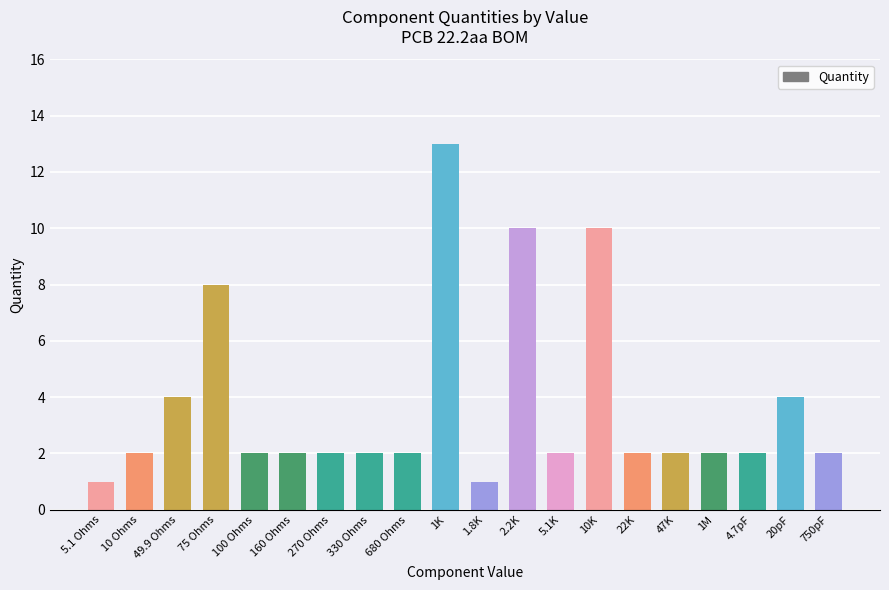

At which label is the value closest to 7?

75 Ohms